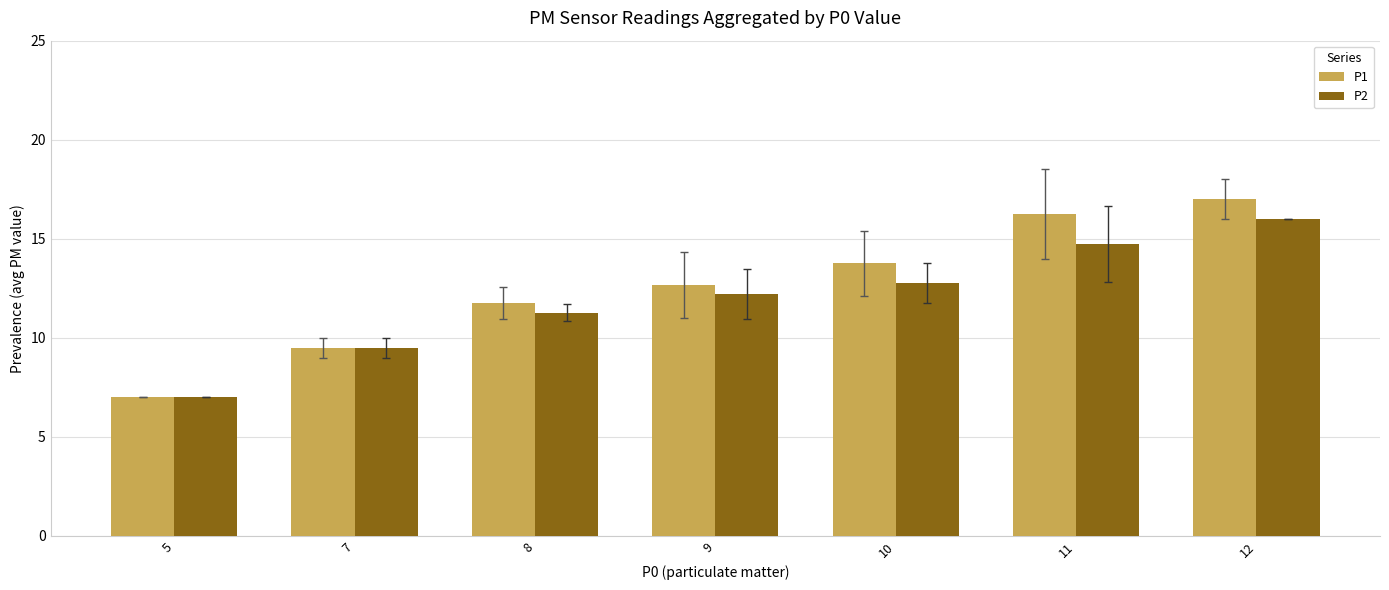

The P2 series shows 20.9 at 12. True or false?

False